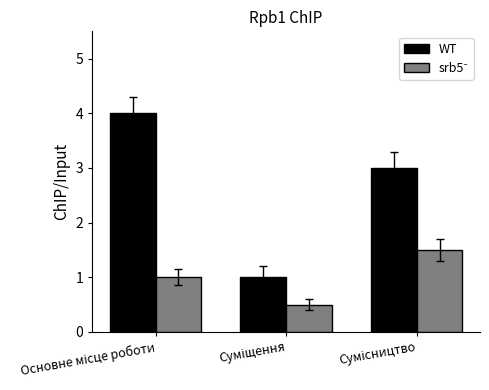

What is the greatest value displayed?

4.0